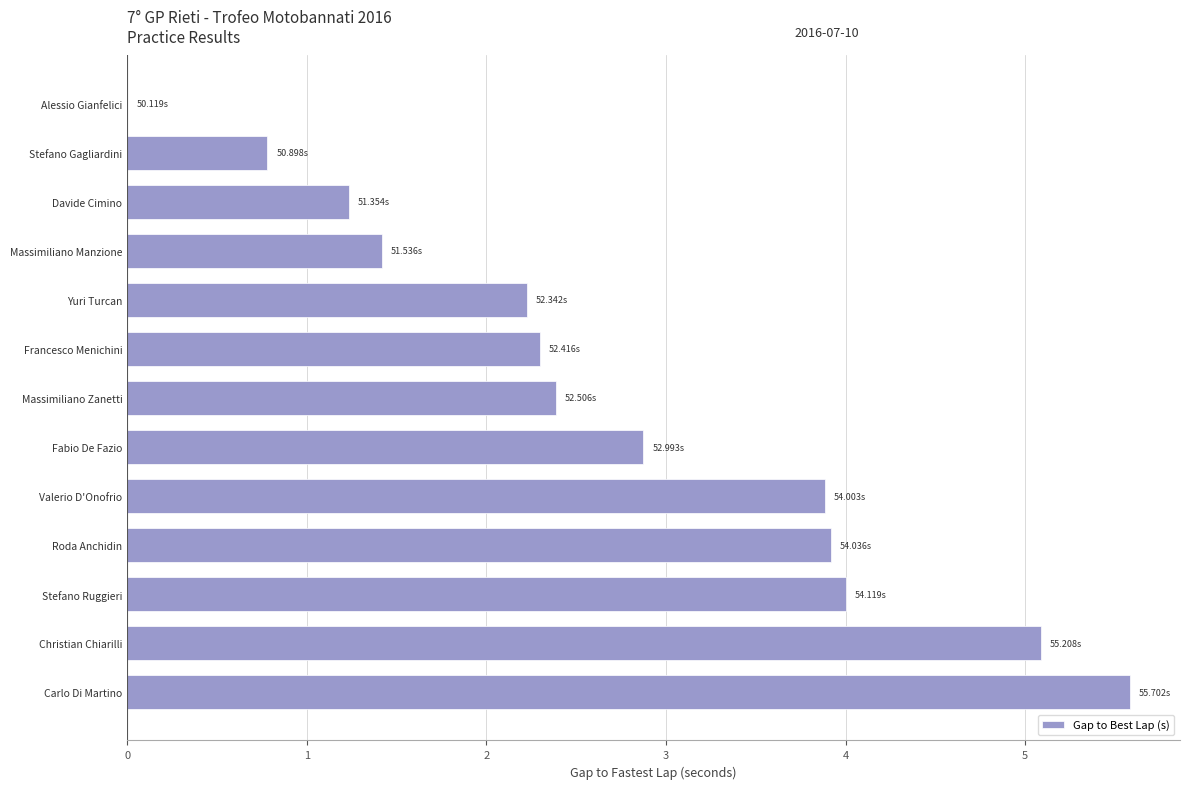

Which label corresponds to the largest value in the chart?

Carlo Di Martino